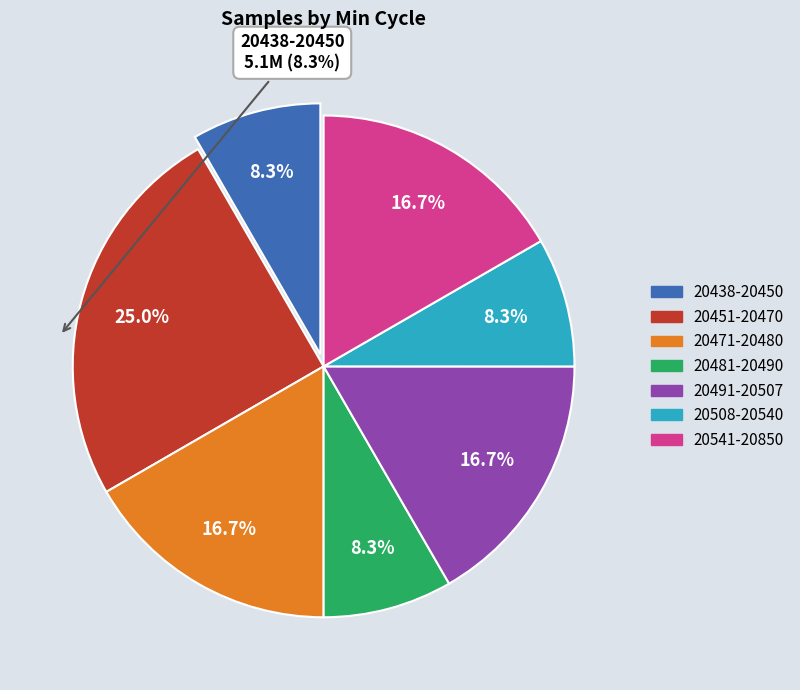

Is there any slice that represents more than half of the pie?

No